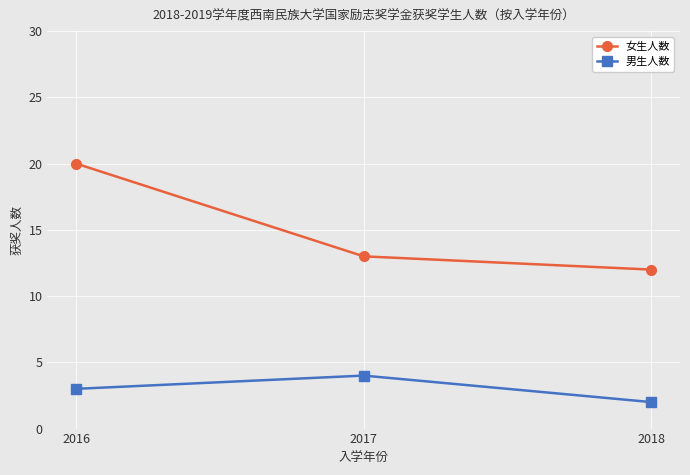

Where does the 女生人数 series first go above 13?

2016